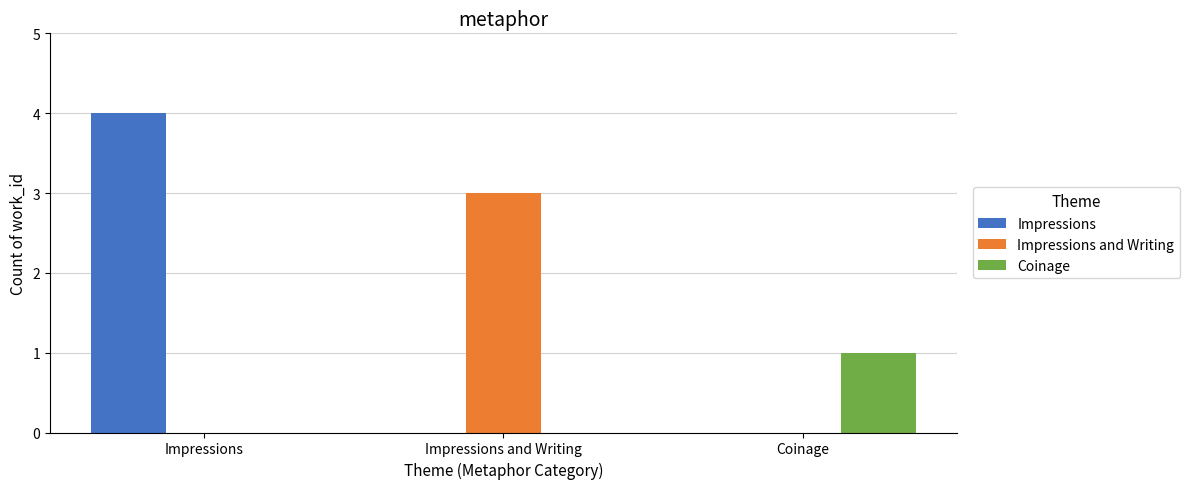

Reading left to right, list all the values displayed in this chart.

Impressions: Impressions=4	Impressions and Writing=0	Coinage=0
Impressions and Writing: Impressions=0	Impressions and Writing=3	Coinage=0
Coinage: Impressions=0	Impressions and Writing=0	Coinage=1